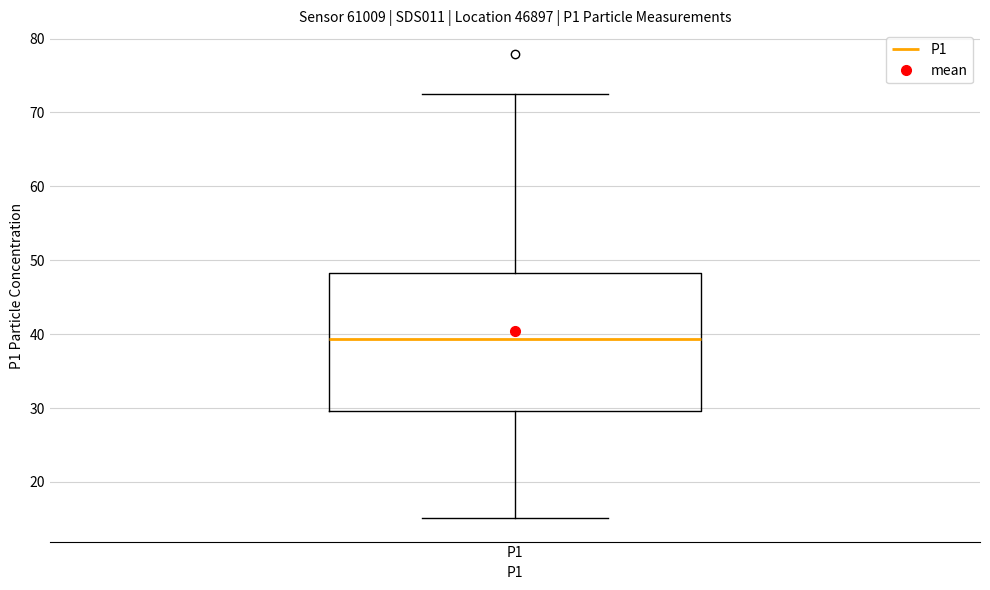

Read this box plot against the y-axis: the position of the median line, the range covered by the box, and the ends of both whiskers. The values are not printed on the chart, so give them approximately, as read against the axis.

median 39, box 30 to 48, whiskers 15 to 72